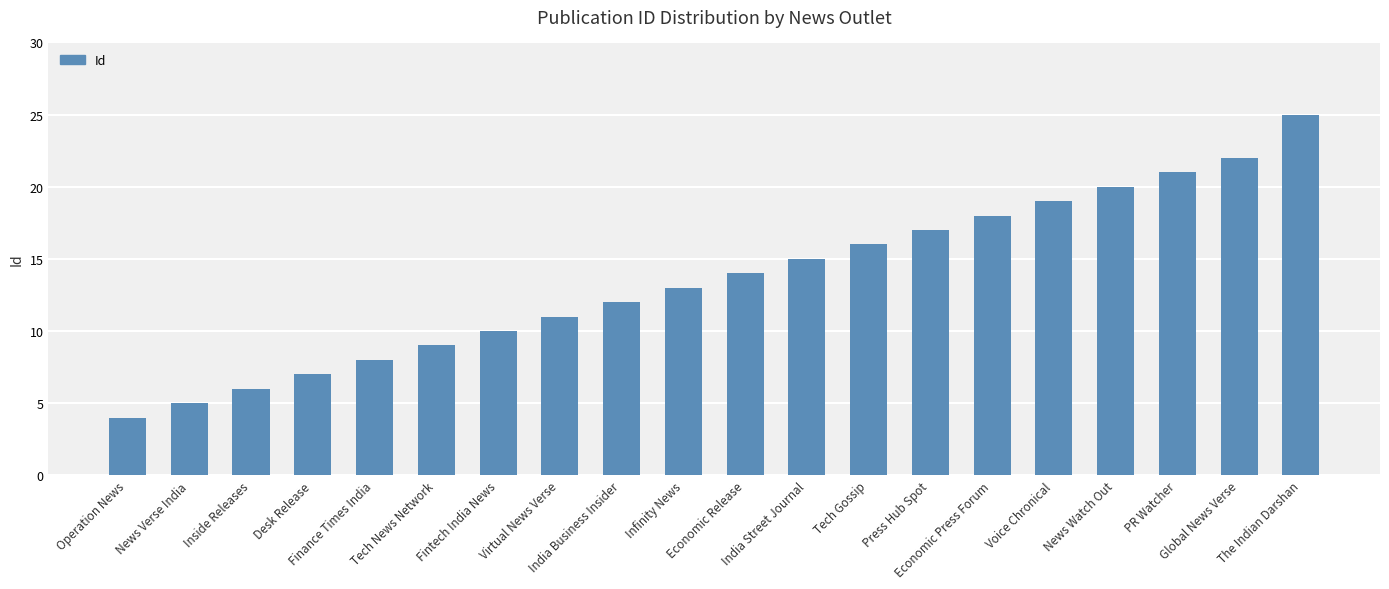

Reading left to right, transcribe all the data shown in this chart.

Operation News=4	News Verse India=5	Inside Releases=6	Desk Release=7	Finance Times India=8	Tech News Network=9	Fintech India News=10	Virtual News Verse=11	India Business Insider=12	Infinity News=13	Economic Release=14	India Street Journal=15	Tech Gossip=16	Press Hub Spot=17	Economic Press Forum=18	Voice Chronical=19	News Watch Out=20	PR Watcher=21	Global News Verse=22	The Indian Darshan=25